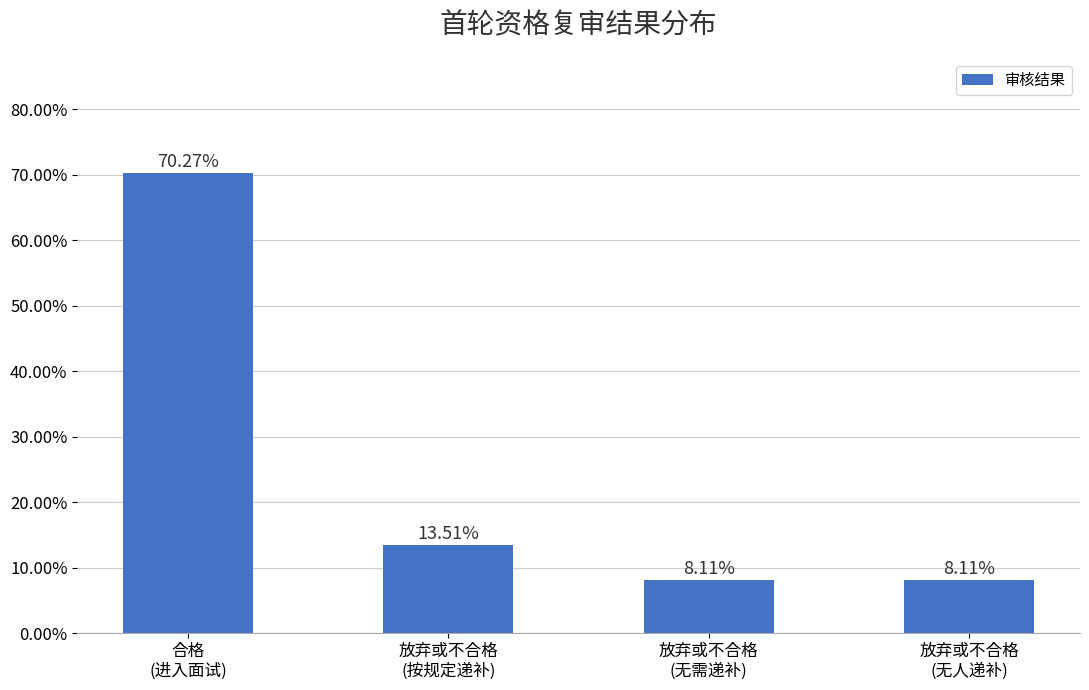

What is the maximum value shown in the chart?

70.3